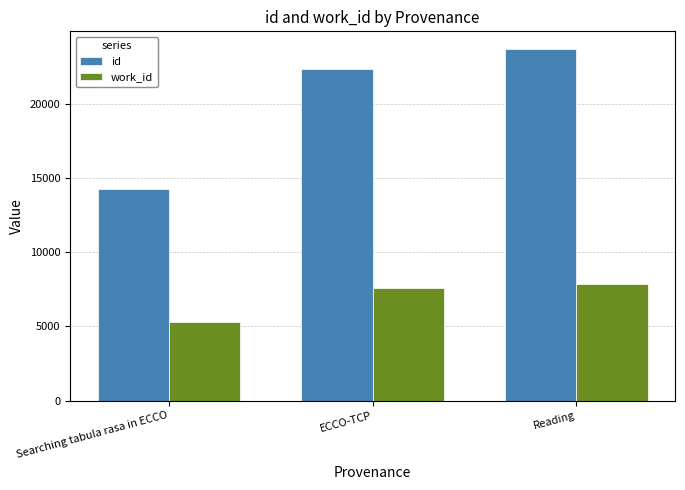

What is the sum of all id values?

60340